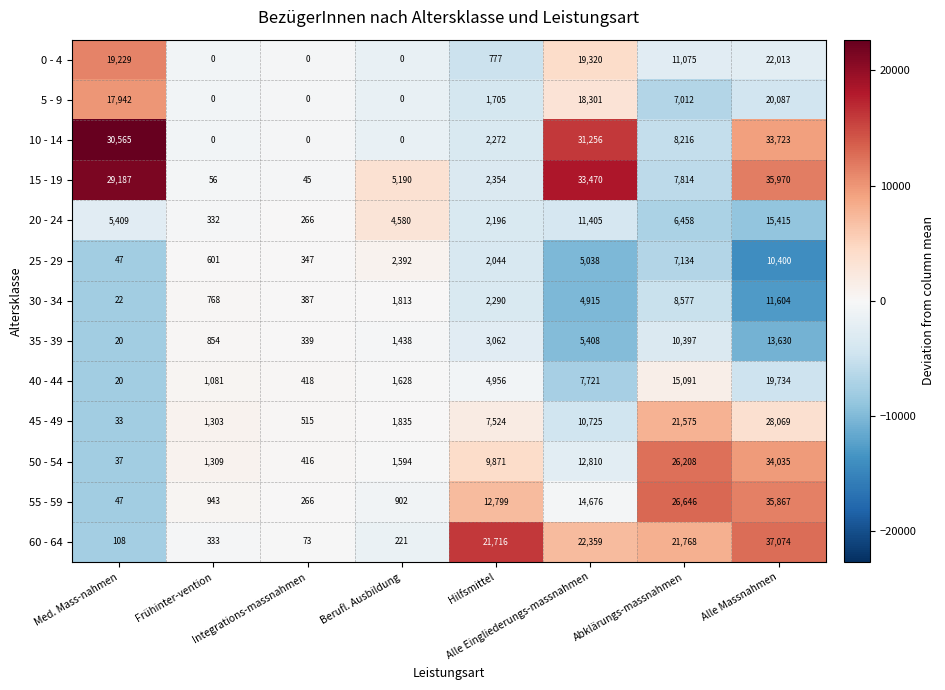

At Alle Eingliederungs-massnahmen, list the series in order from largest to smallest.

15 - 19, 10 - 14, 60 - 64, 0 - 4, 5 - 9, 55 - 59, 50 - 54, 20 - 24, 45 - 49, 40 - 44, 35 - 39, 25 - 29, 30 - 34